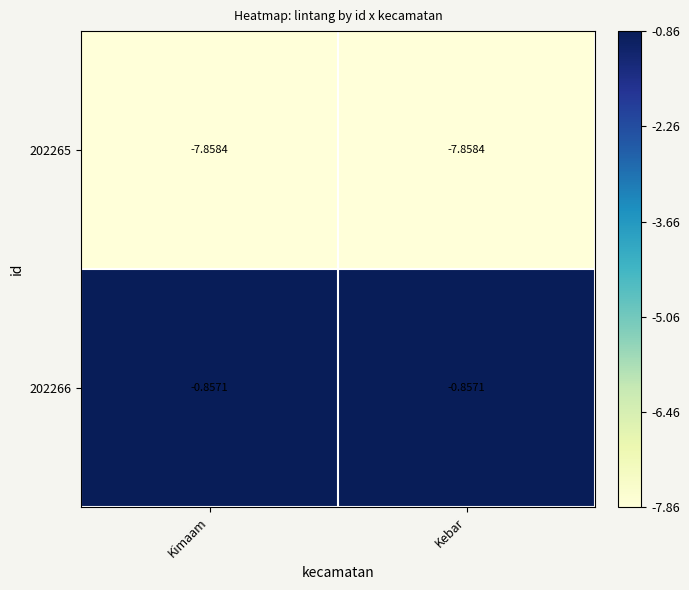

Is the value of 202266 at Kimaam greater than the value of 202265 at Kebar?

Yes